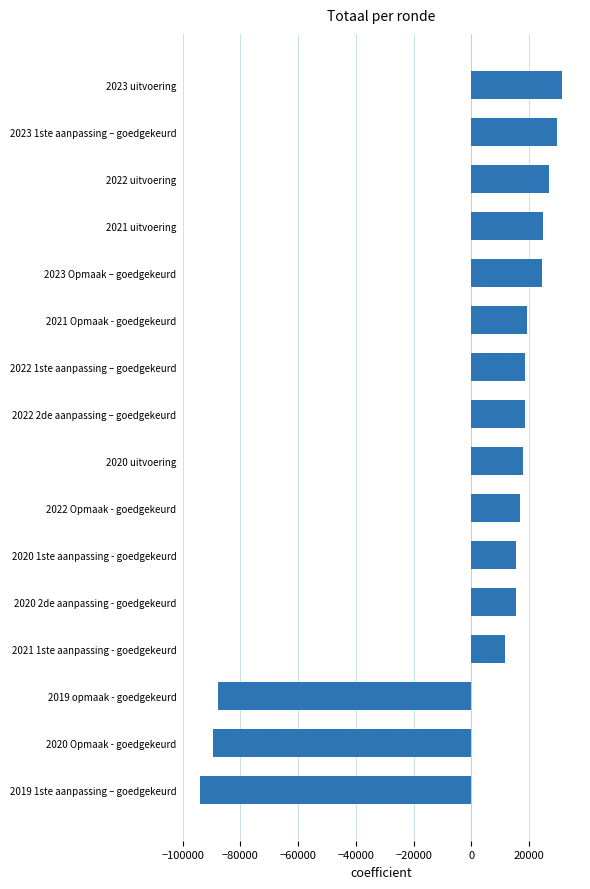

What is the greatest value displayed?

31343.1